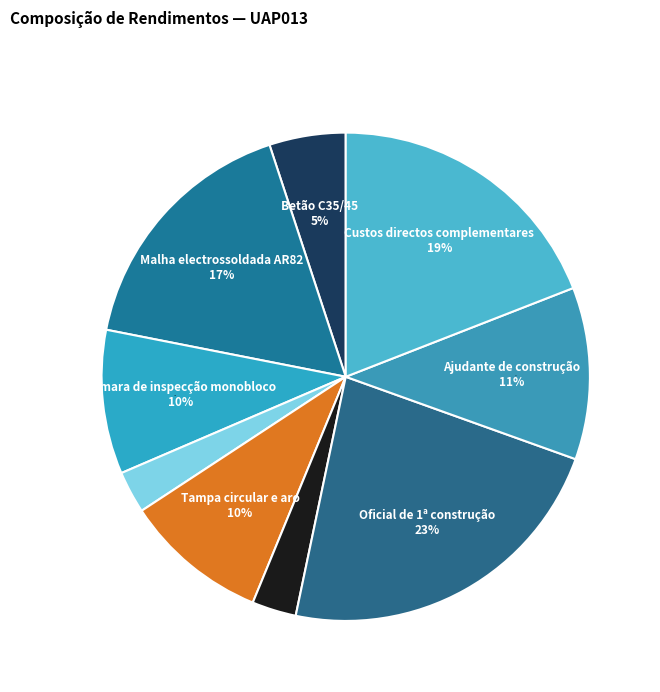

How many segments does this pie chart have?

9